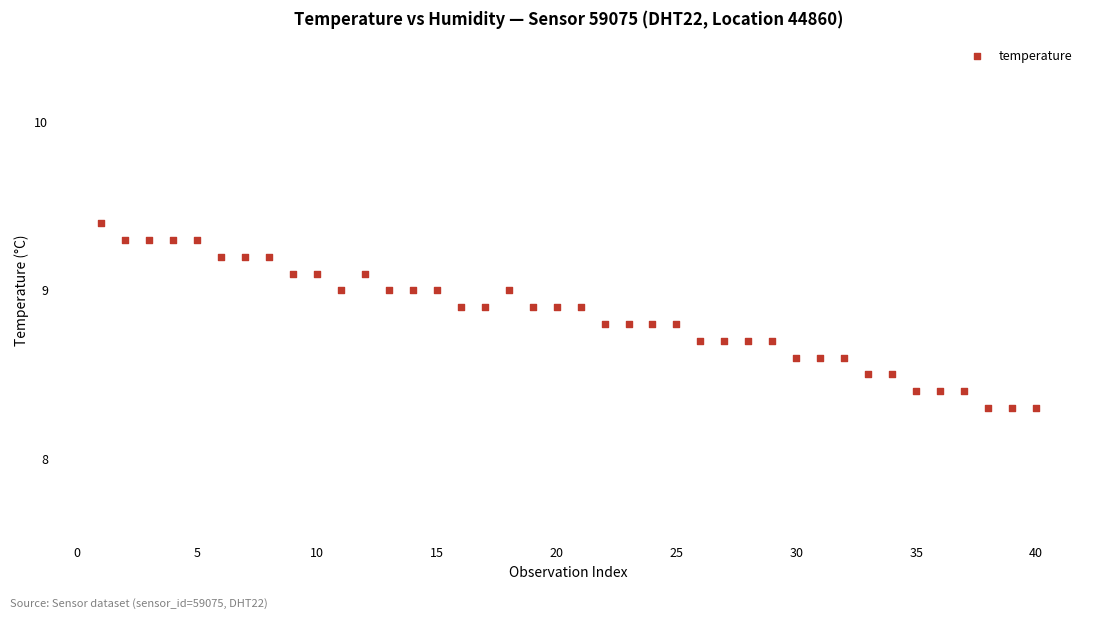

What is the range of X values (max minus min)?

39.0